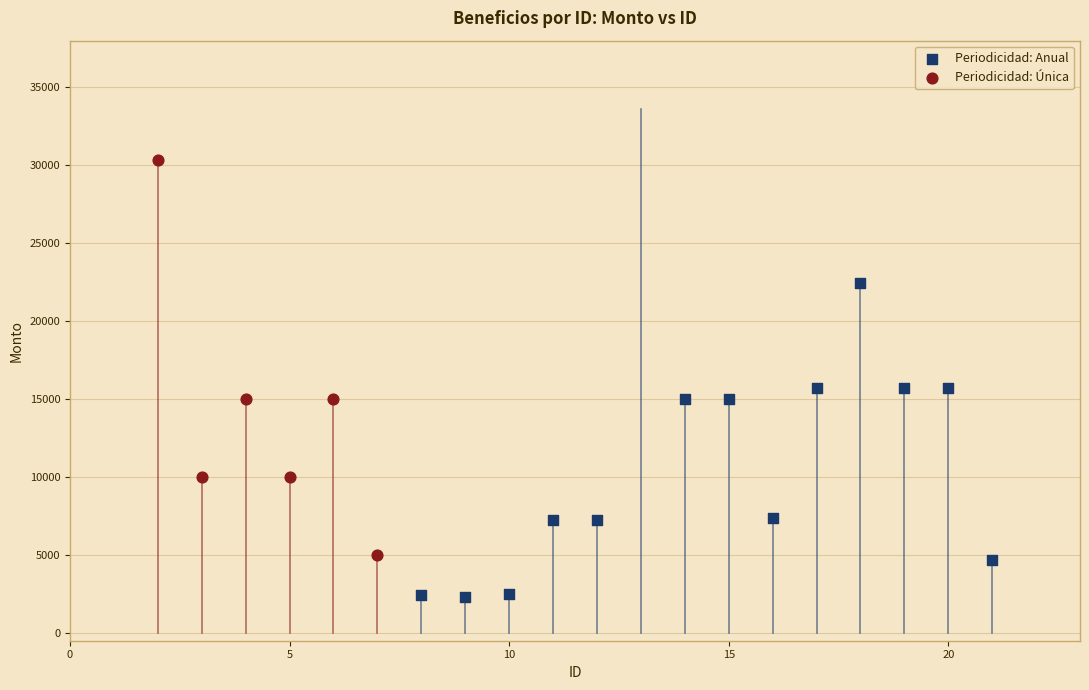

Which series contains the lowest Y value?

Periodicidad: Anual